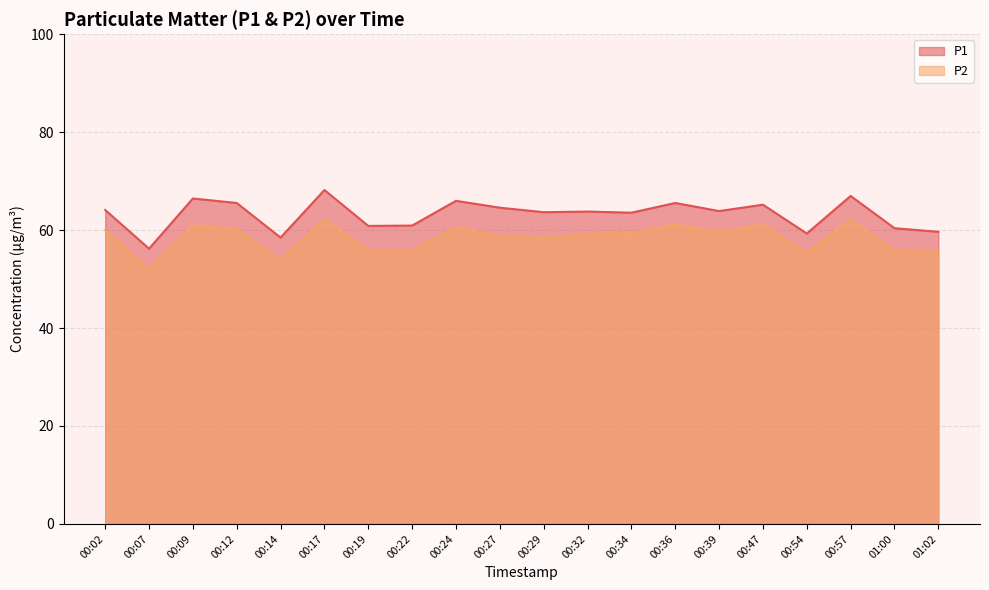

Rank the categories by P1 value from highest to lowest.

00:17, 00:57, 00:09, 00:24, 00:12, 00:36, 00:47, 00:27, 00:02, 00:39, 00:32, 00:29, 00:34, 00:22, 00:19, 01:00, 01:02, 00:54, 00:14, 00:07